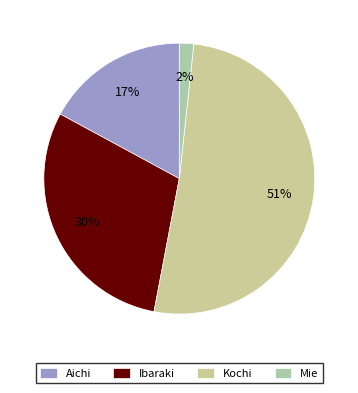

The Ibaraki slice represents 30% of the pie. True or false?

True